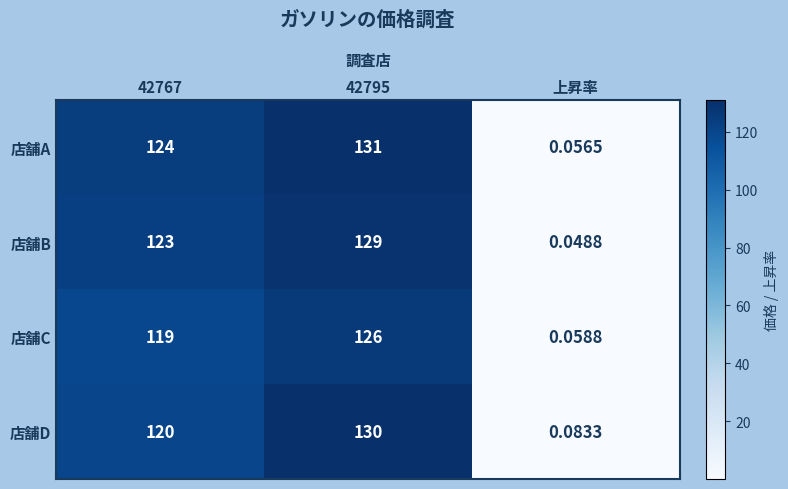

Rank the series by their average value, from lowest to highest.

店舗C, 店舗D, 店舗B, 店舗A